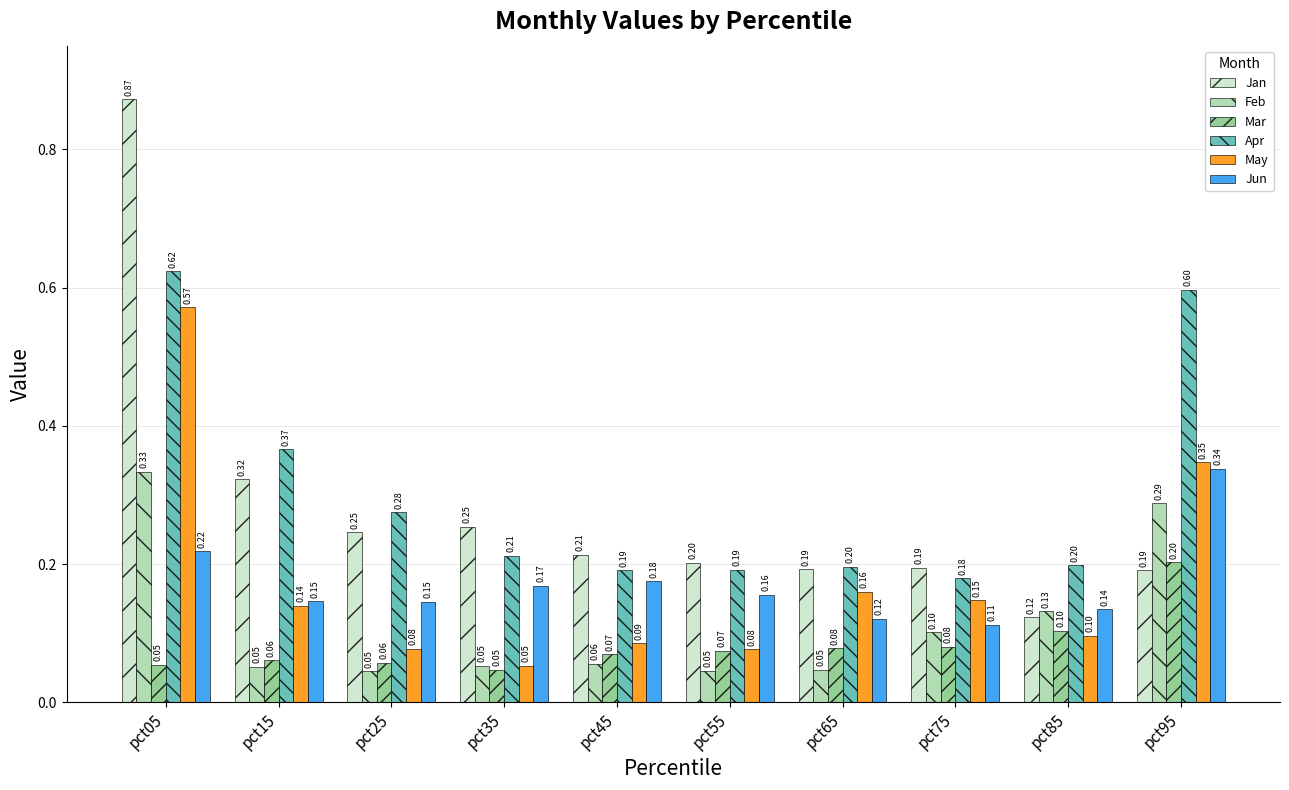

Is the value of Mar at pct05 greater than the value of May at pct65?

No